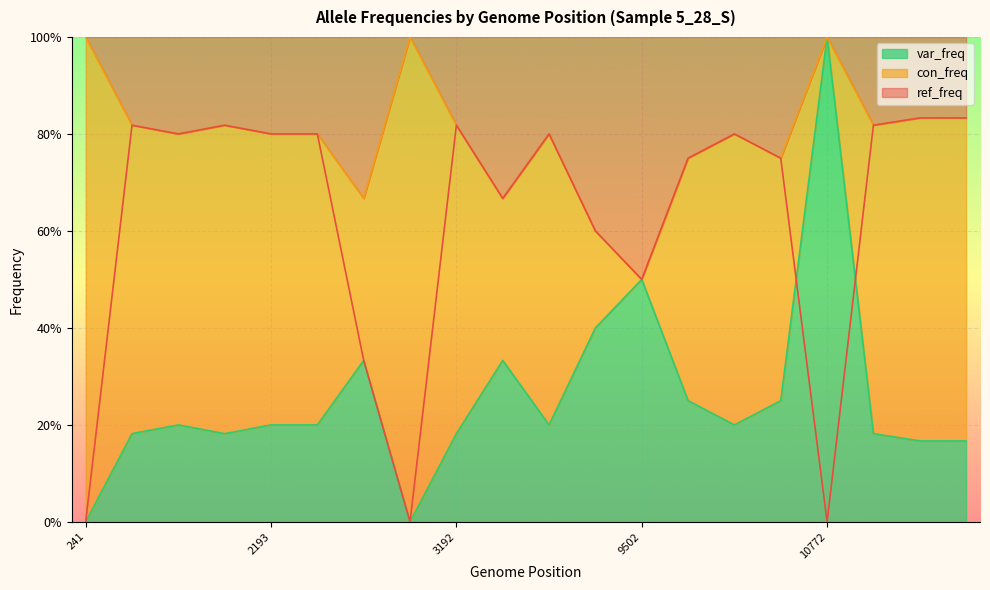

True or false: var_freq and con_freq cross at least once.

False